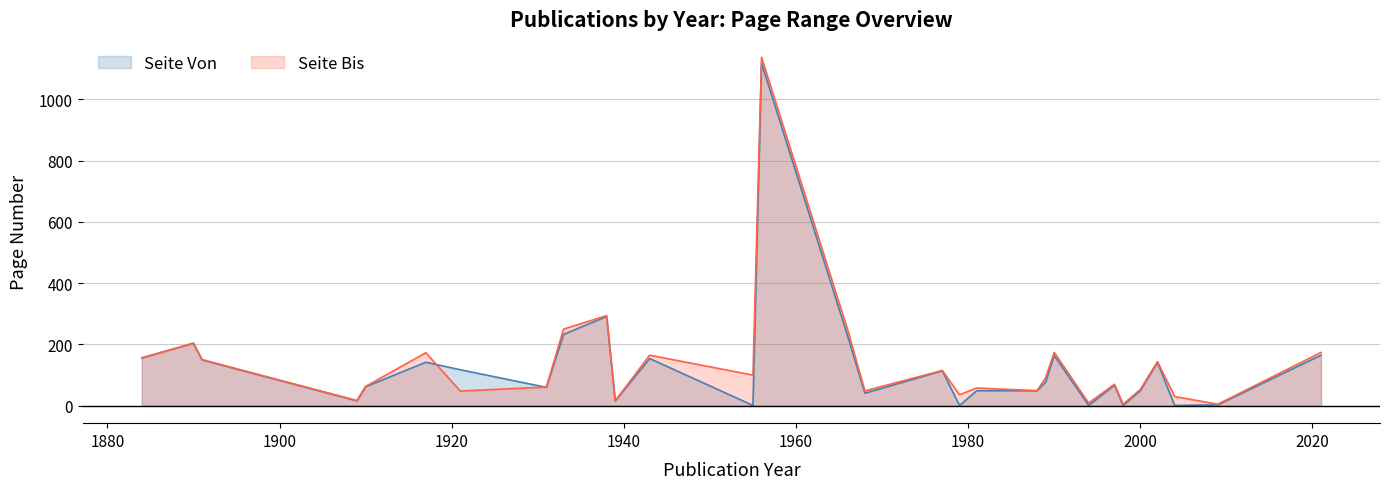

What is the sum of the Publikationsjahr values at 1994 and 1891?

3885